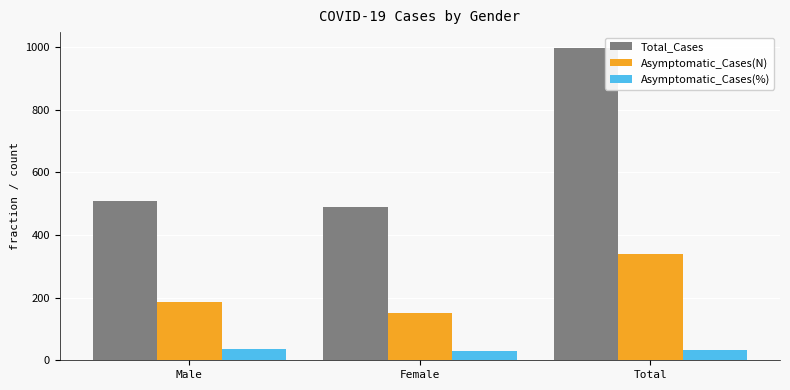

What is the maximum value shown in the chart?

998.0